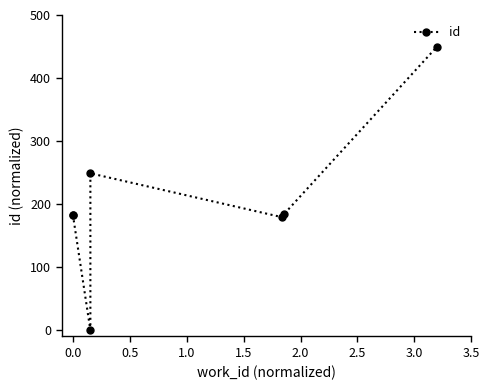

Reading left to right, transcribe all the data shown in this chart.

183.0	182.9	0.0	248.8	179.2	183.6	450.0